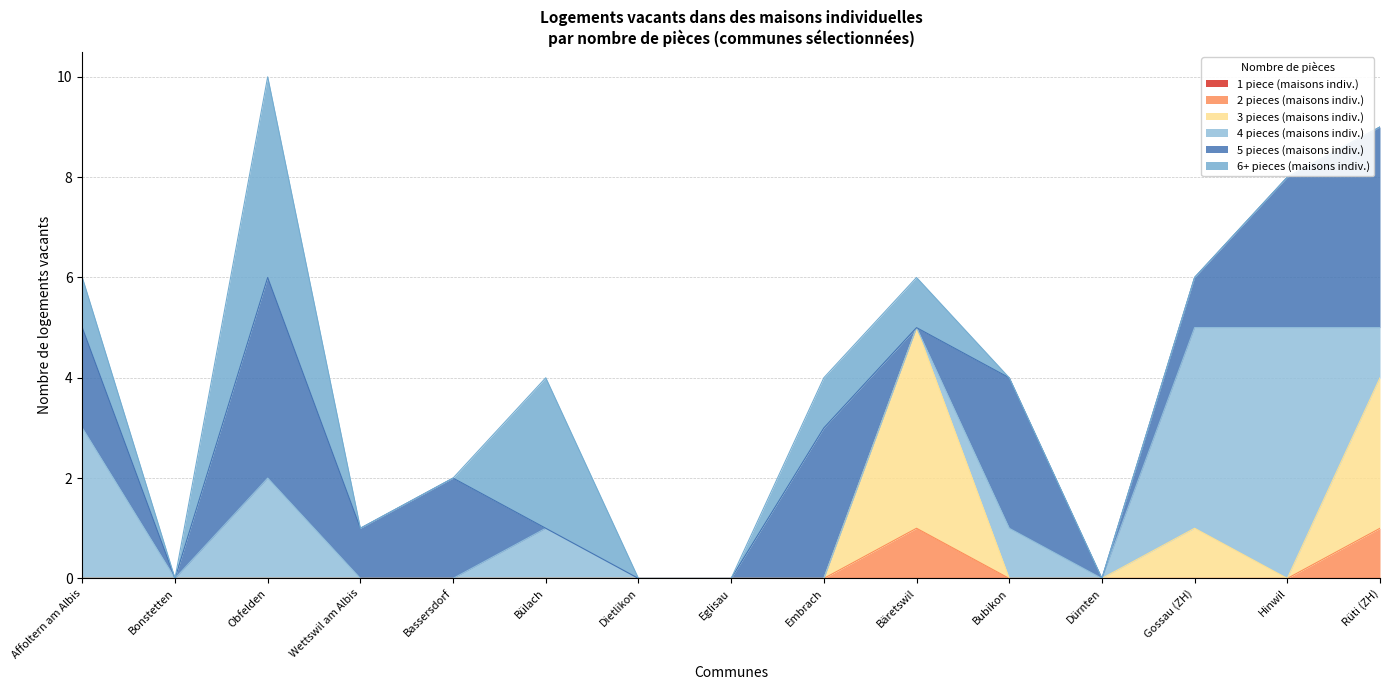

Which series ends up on top after the final intersection of 3 pieces (maisons indiv.) and 6+ pieces (maisons indiv.)?

3 pieces (maisons indiv.)